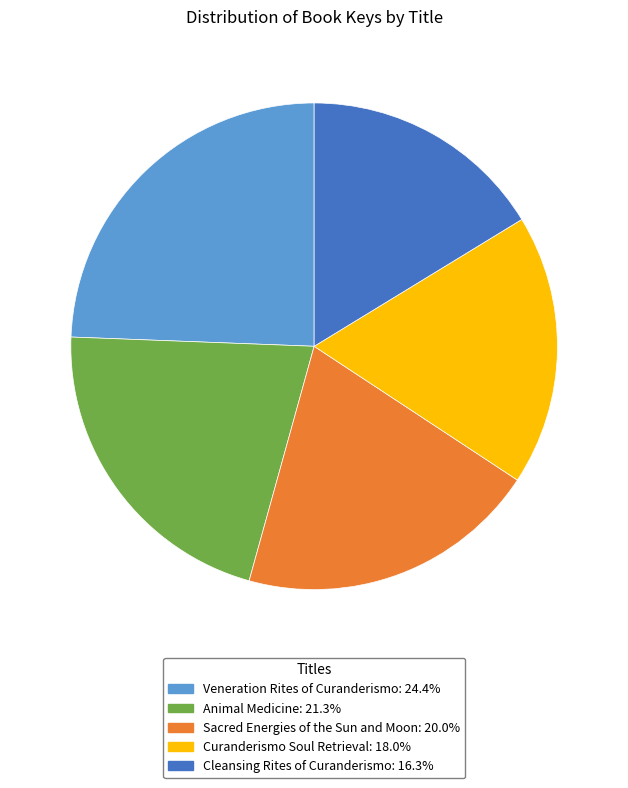

Is Veneration Rites of Curanderismo the majority of the pie?

No